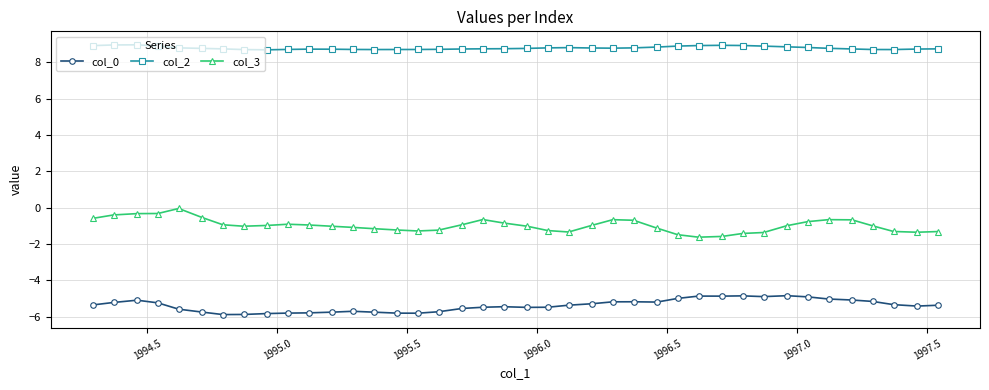

What is the average value of the col_0 series?

-5.4